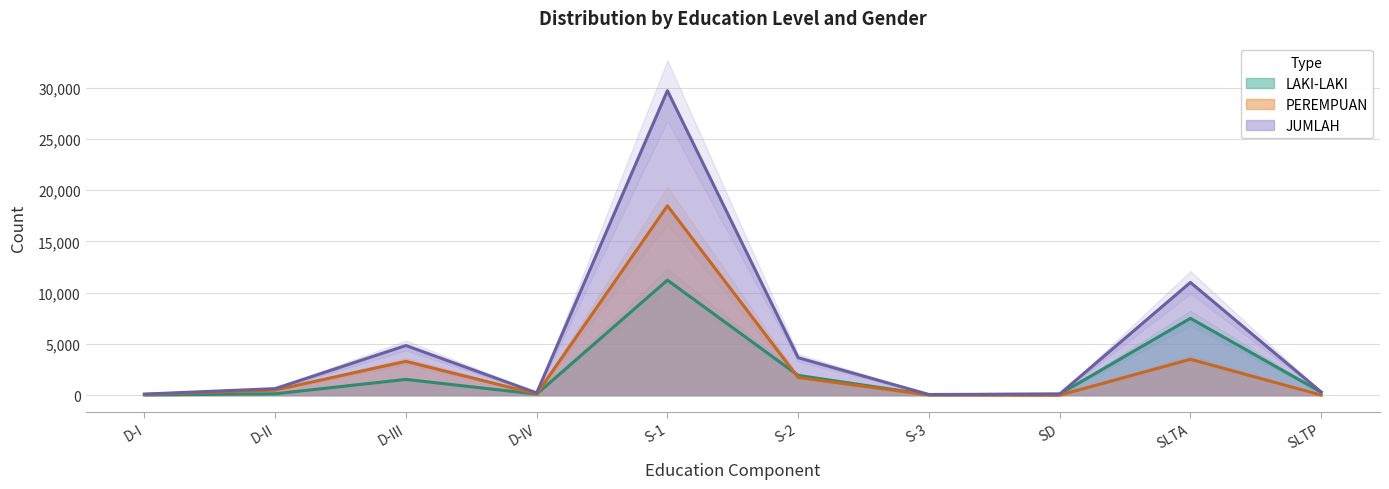

At how many categories does at least one series exceed 19478?

1